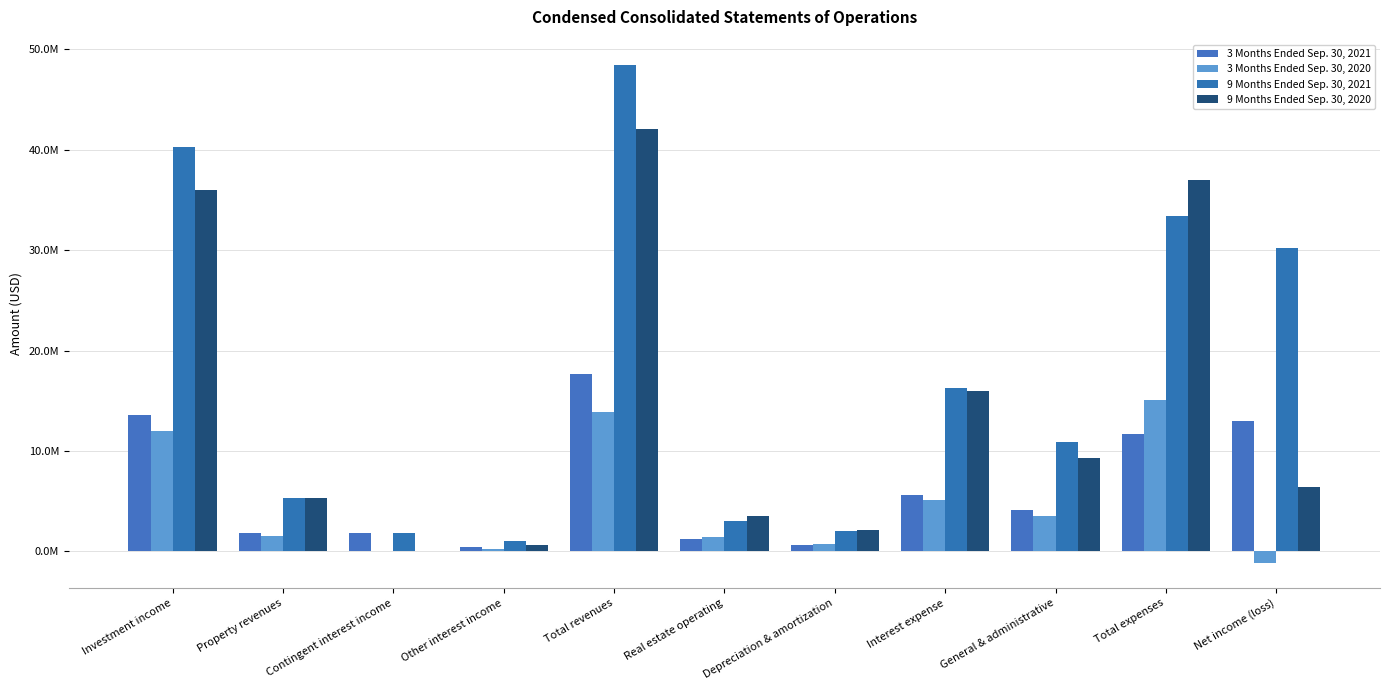

Is the value of 3 Months Ended Sep. 30, 2021 at Real estate operating greater than the value of 3 Months Ended Sep. 30, 2020 at Real estate operating?

No